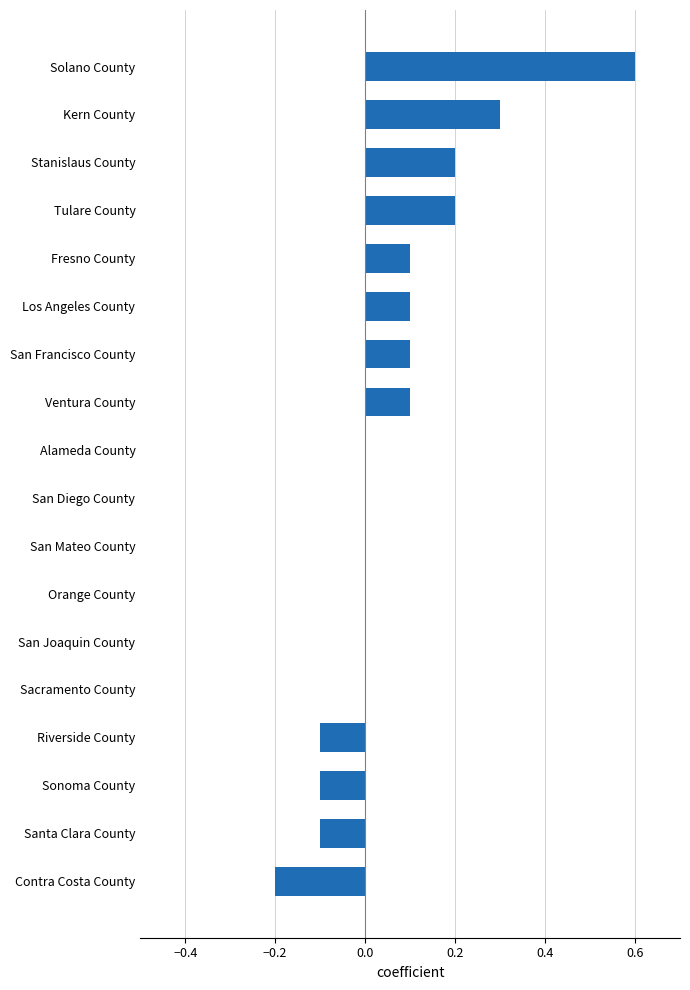

What is the change in value from Santa Clara County to Stanislaus County?

+0.3